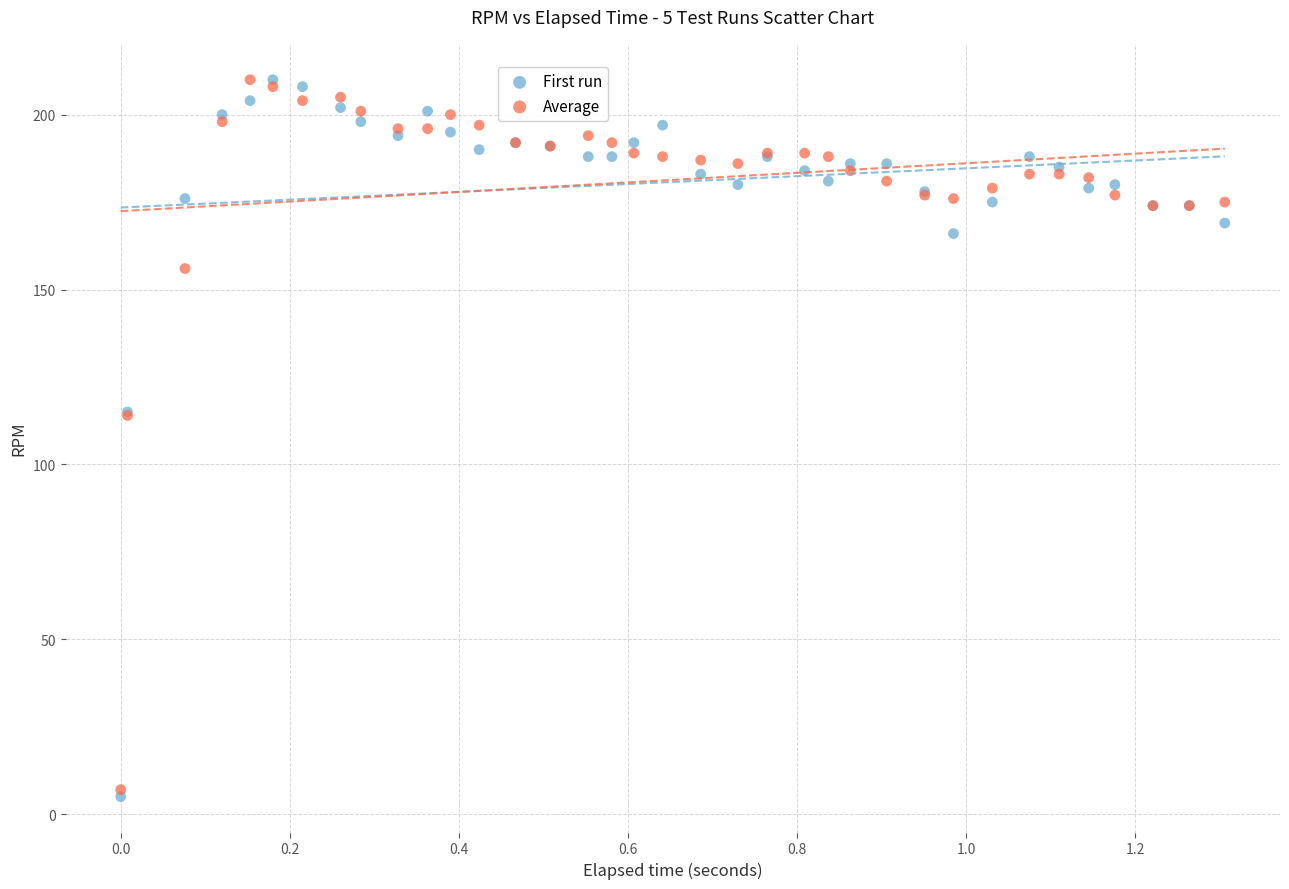

What are all the series names shown in the legend?

First run, Average